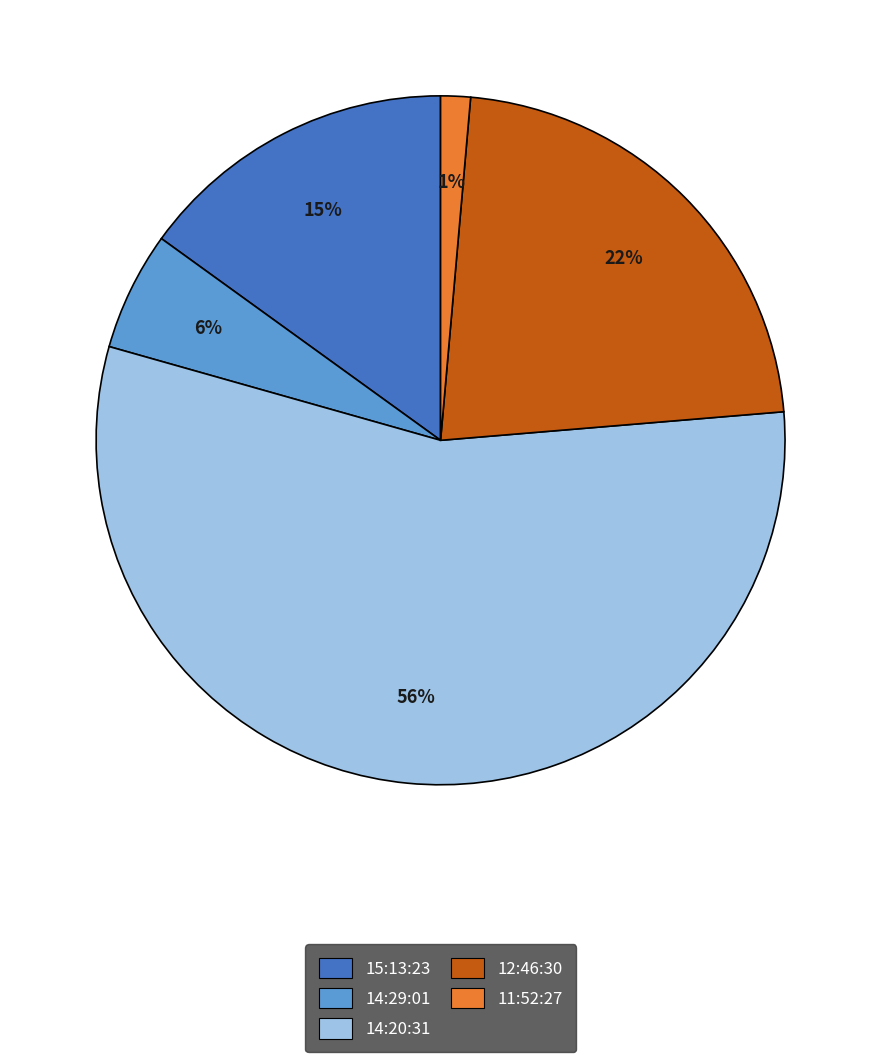

Does 14:29:01 account for over 50% of the chart?

No